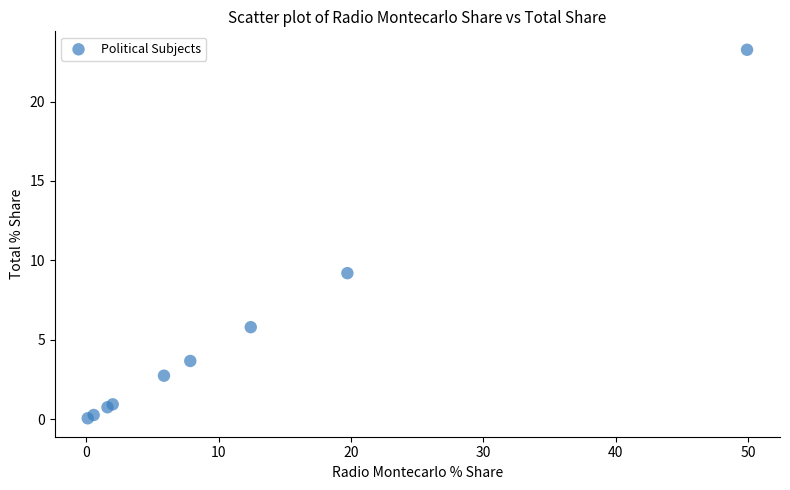

What Y value in the scatter plot is closest to 11?

9.2